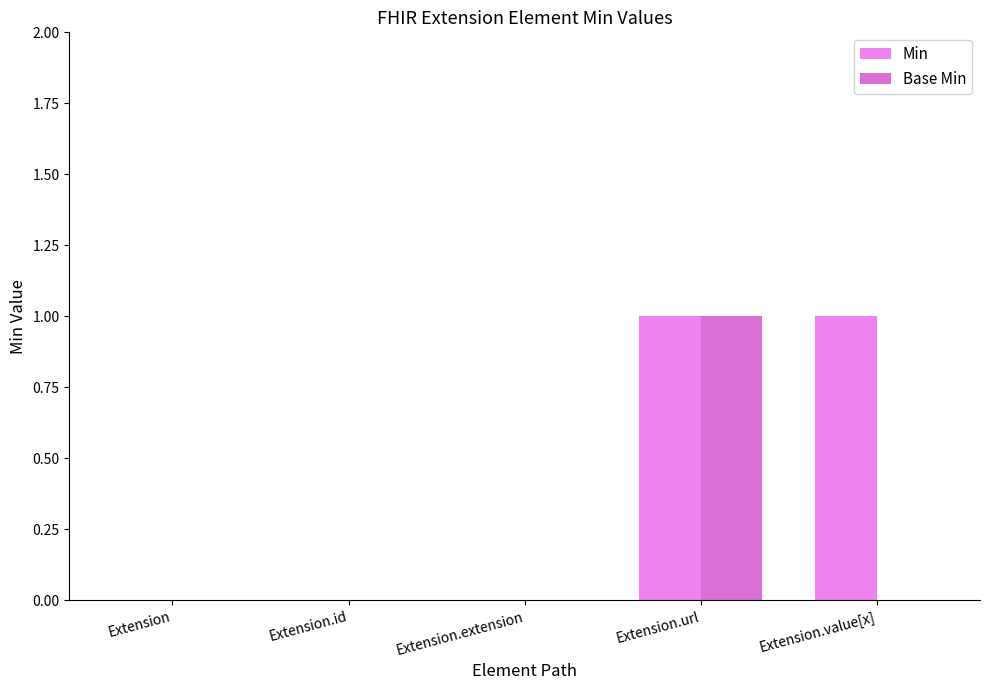

How many data points does each series have?

5